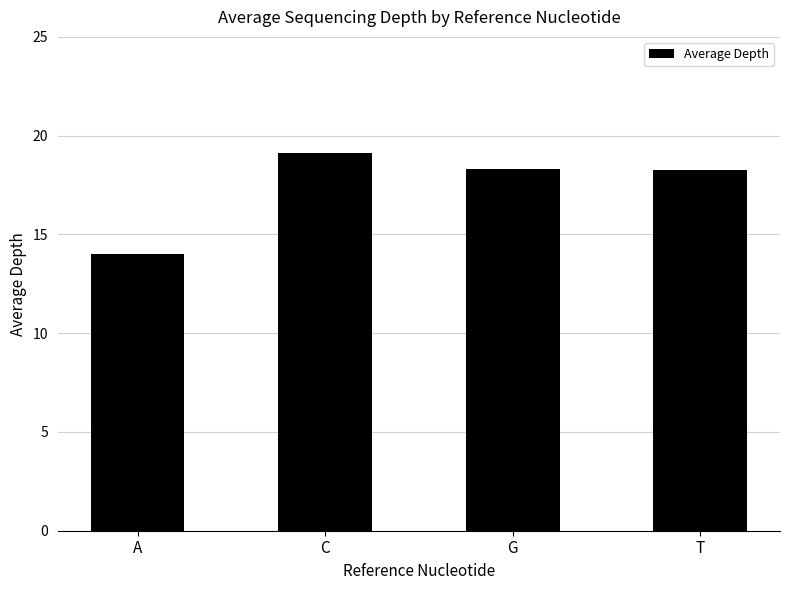

At which category does the chart reach its peak across all series?

C